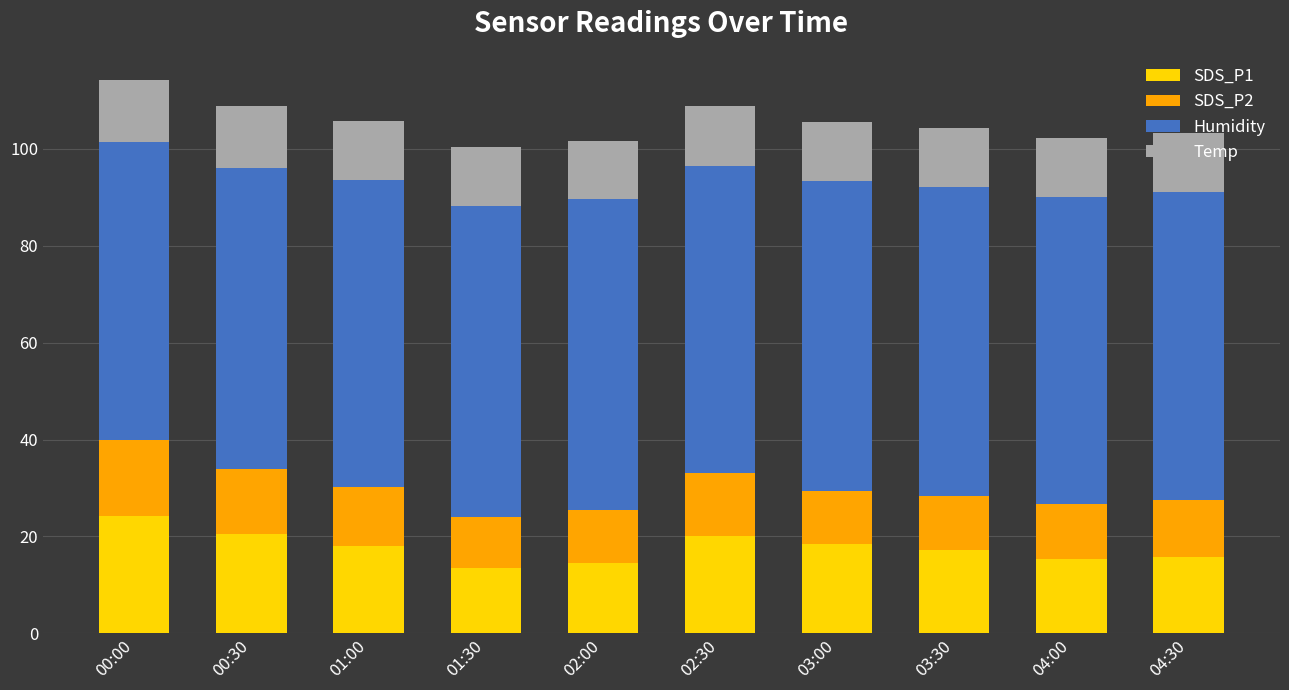

What is the sum of all SDS_P1 values?

177.6